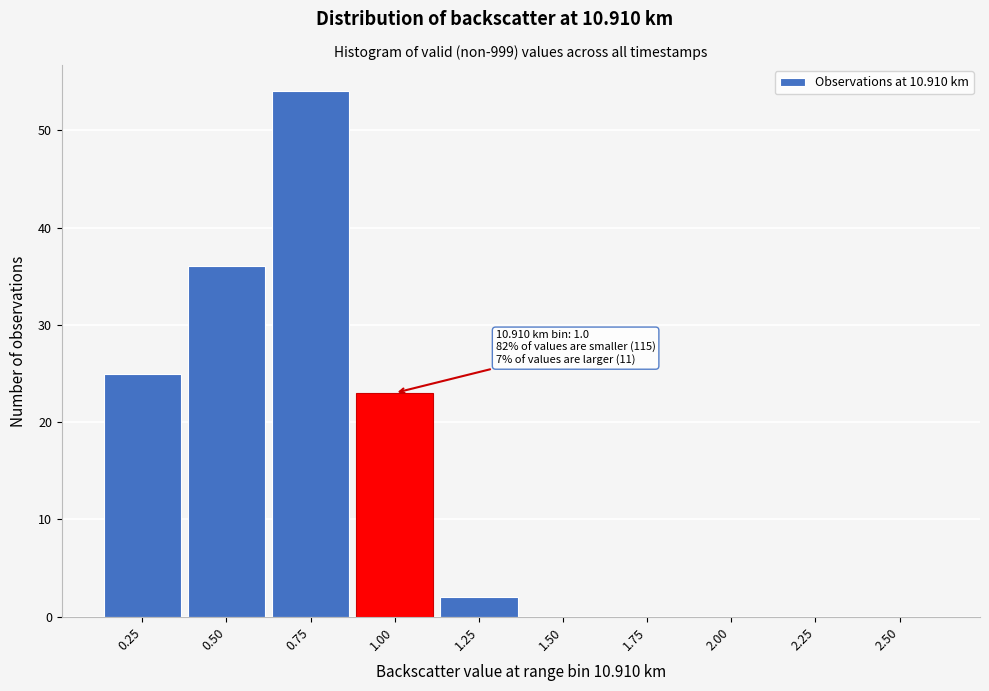

Reading left to right, extract all data points from this chart.

0.25=25	0.50=36	0.75=54	1.00=23	1.25=2	1.50=0	1.75=0	2.00=0	2.25=0	2.50=0